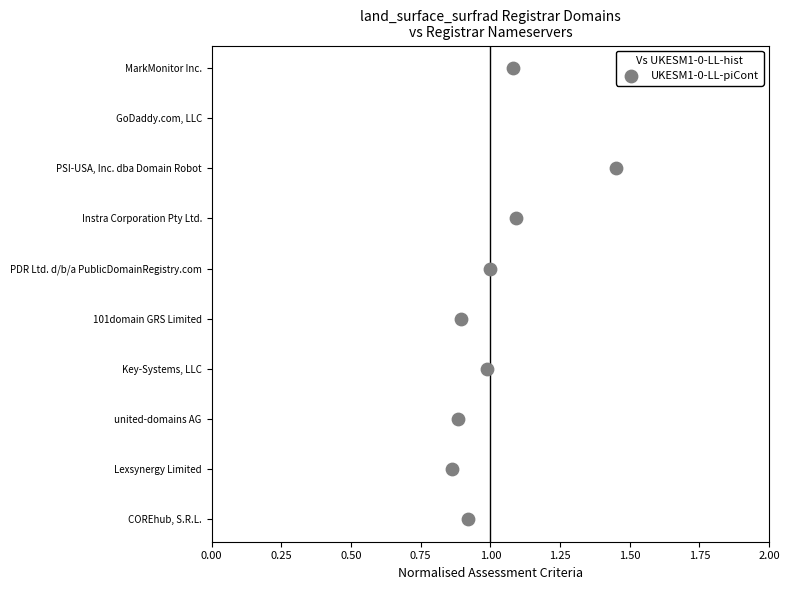

Which has a higher value, 1.00 or 2.00?

2.00